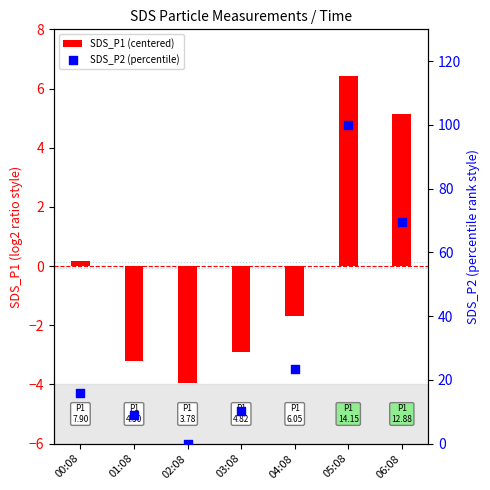

Which series has the widest spread of Y values?

SDS_P2 (percentile)